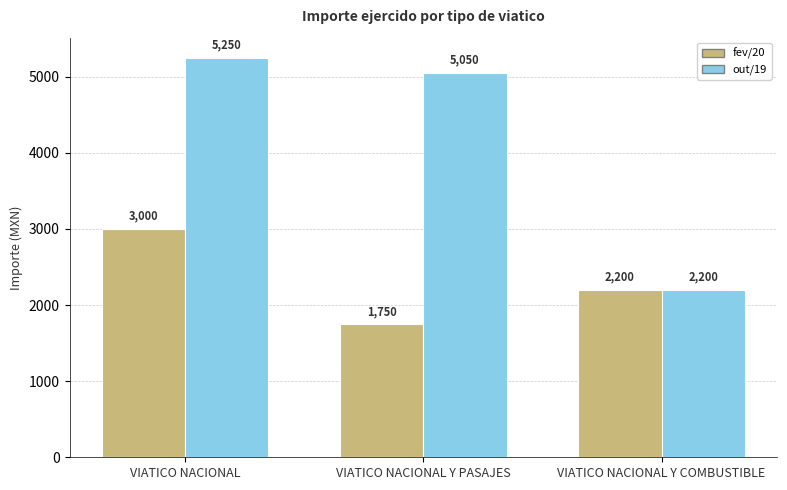

True or false: out/19 has a value of 1299 at VIATICO NACIONAL Y COMBUSTIBLE.

False